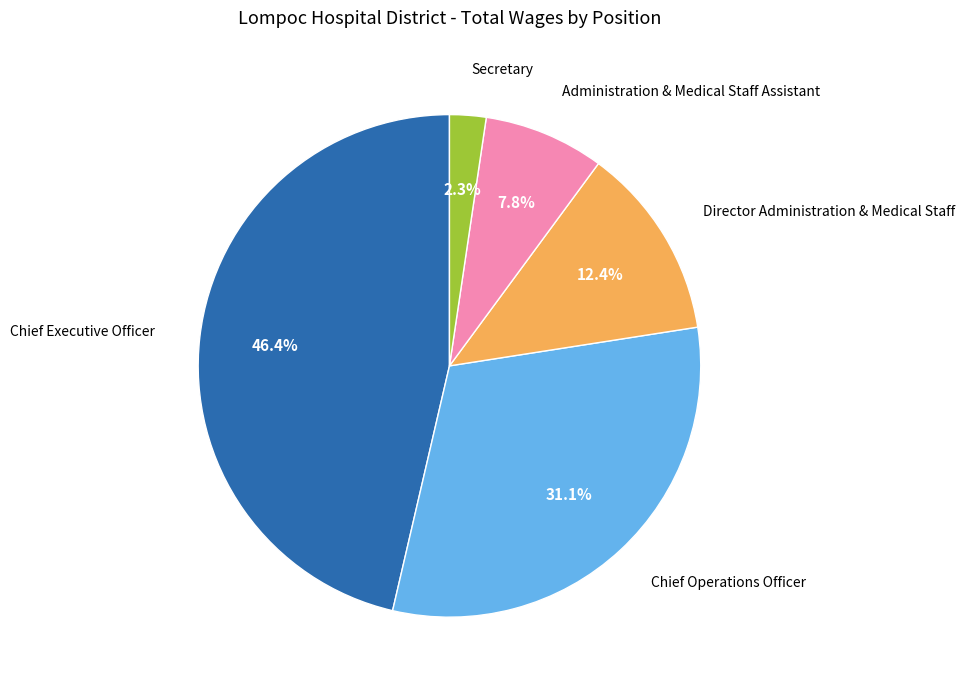

Is there any slice that represents more than half of the pie?

No